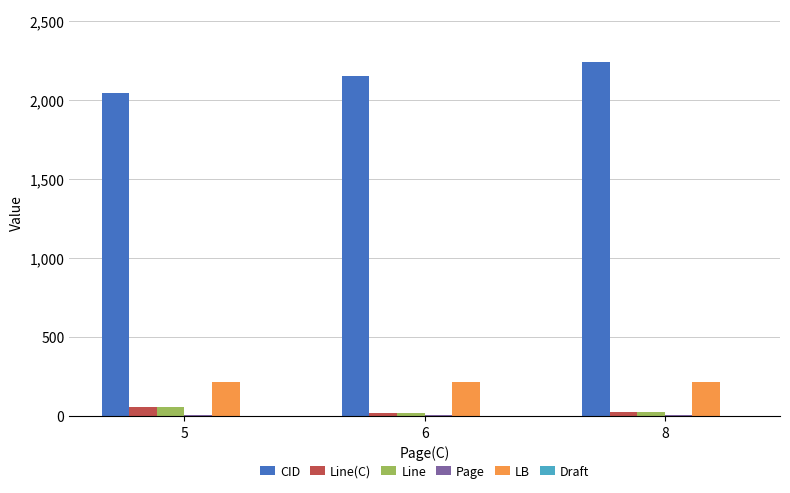

At which label is CID closest to 2139?

6